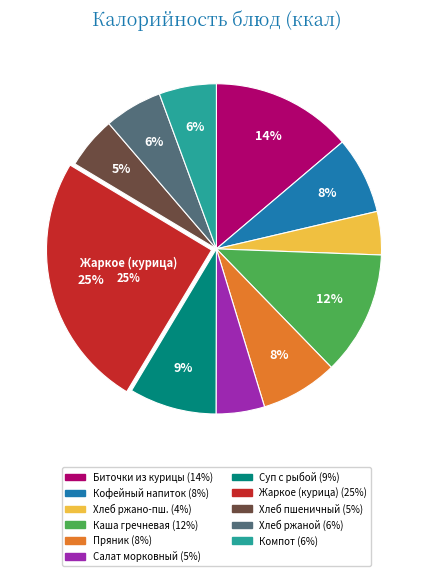

Is there any slice that represents more than half of the pie?

No